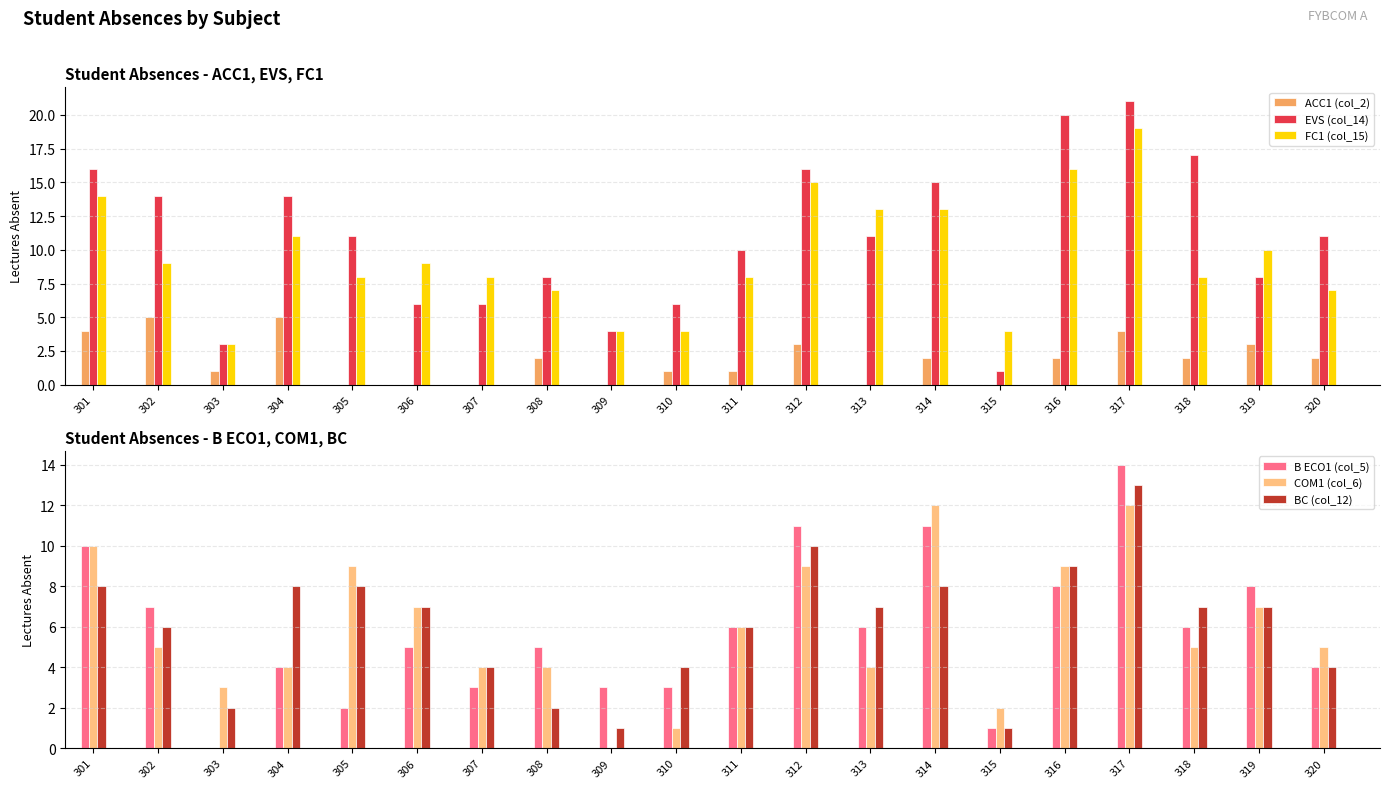

Which series changed the most between 308 and 309?

EVS (col_14)